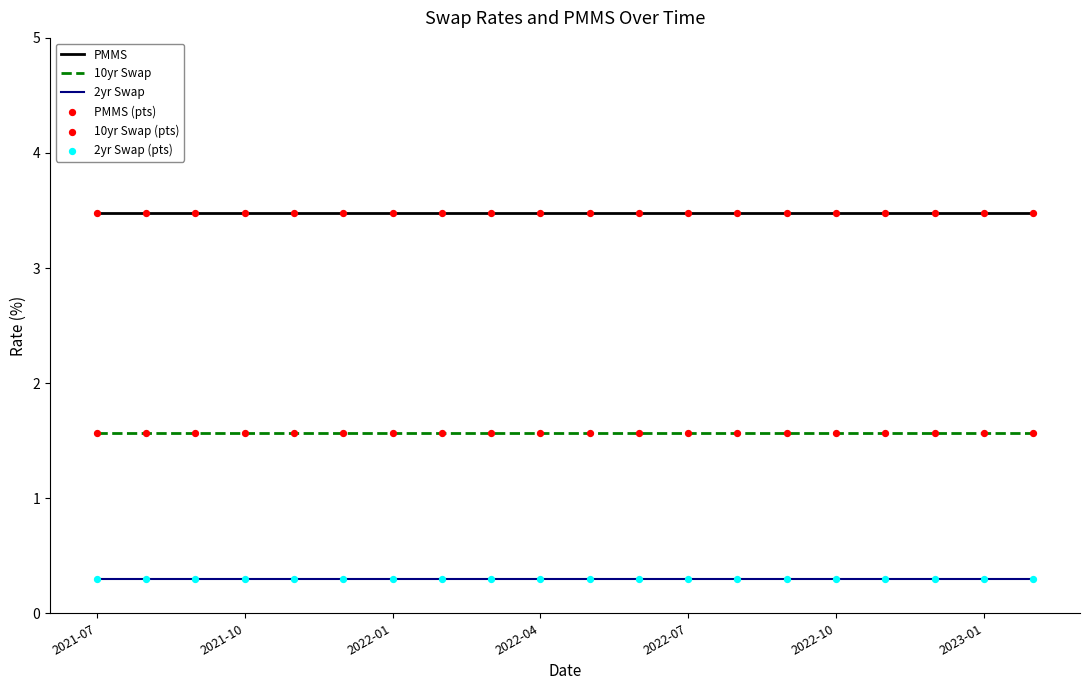

List the series in order of their peak value, highest first.

PMMS, 10yr Swap, 2yr Swap